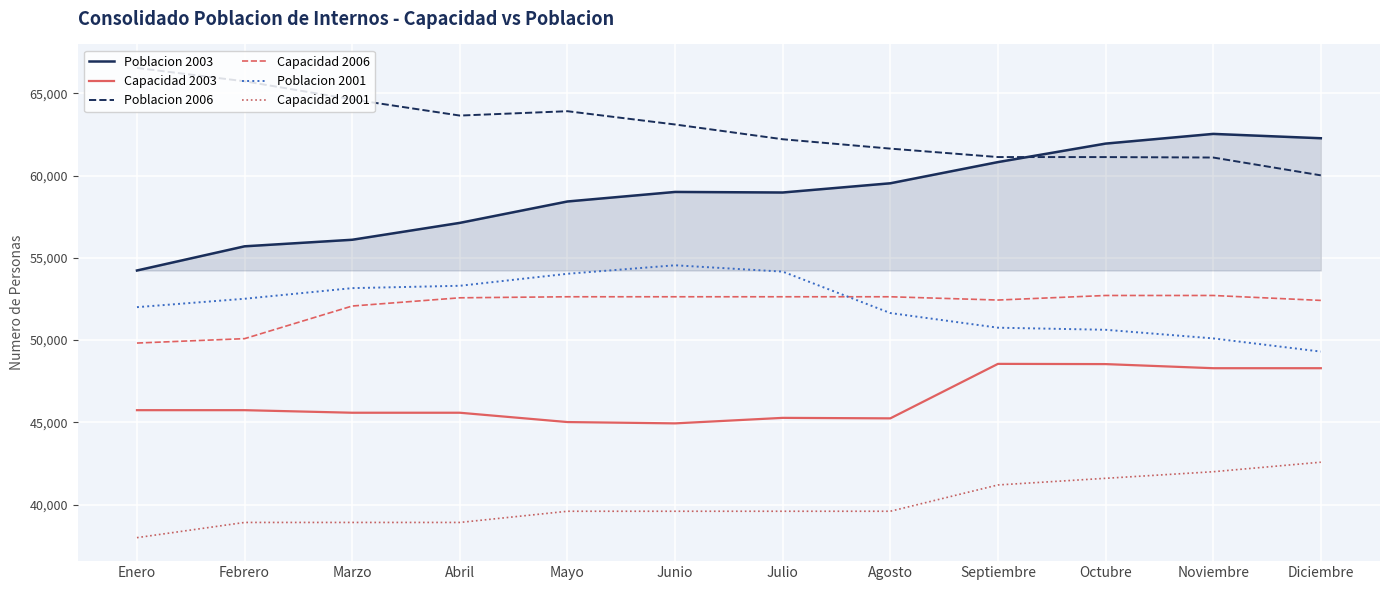

True or false: Poblacion 2001 and Poblacion 2003 intersect in this chart.

False